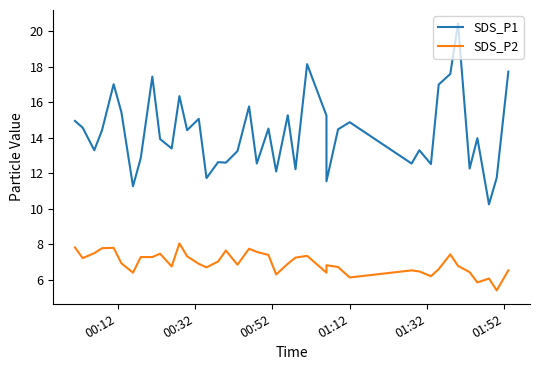

True or false: SDS_P1 and SDS_P2 intersect in this chart.

False